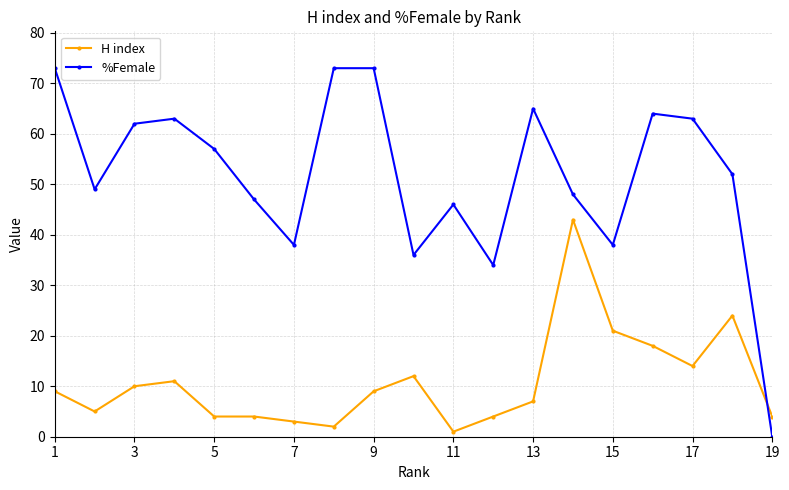

Reading left to right, what are all the values shown in this chart?

H index: 9	5	10	11	4	4	3	2	9	12	1	4	7	43	21	18	14	24	4
%Female: 73	49	62	63	57	47	38	73	73	36	46	34	65	48	38	64	63	52	0